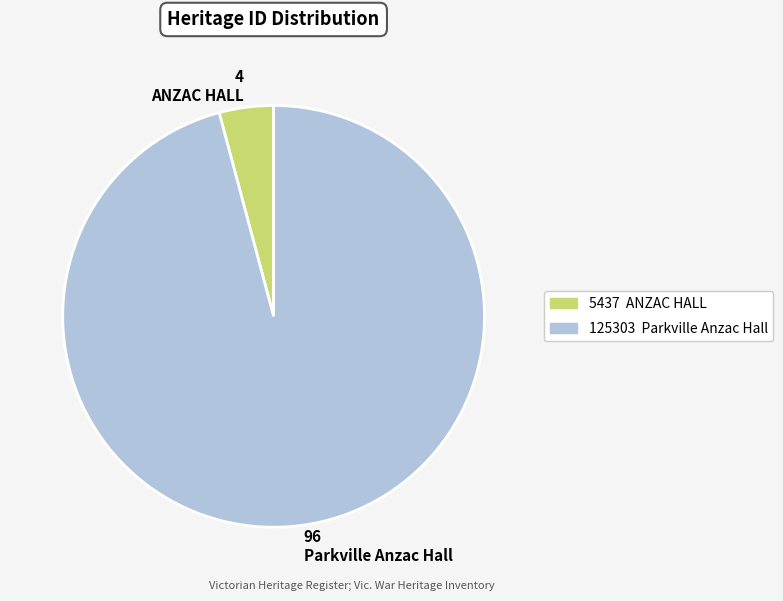

Rank the categories by value from lowest to highest.

4 ANZAC HALL, 96 Parkville Anzac Hall